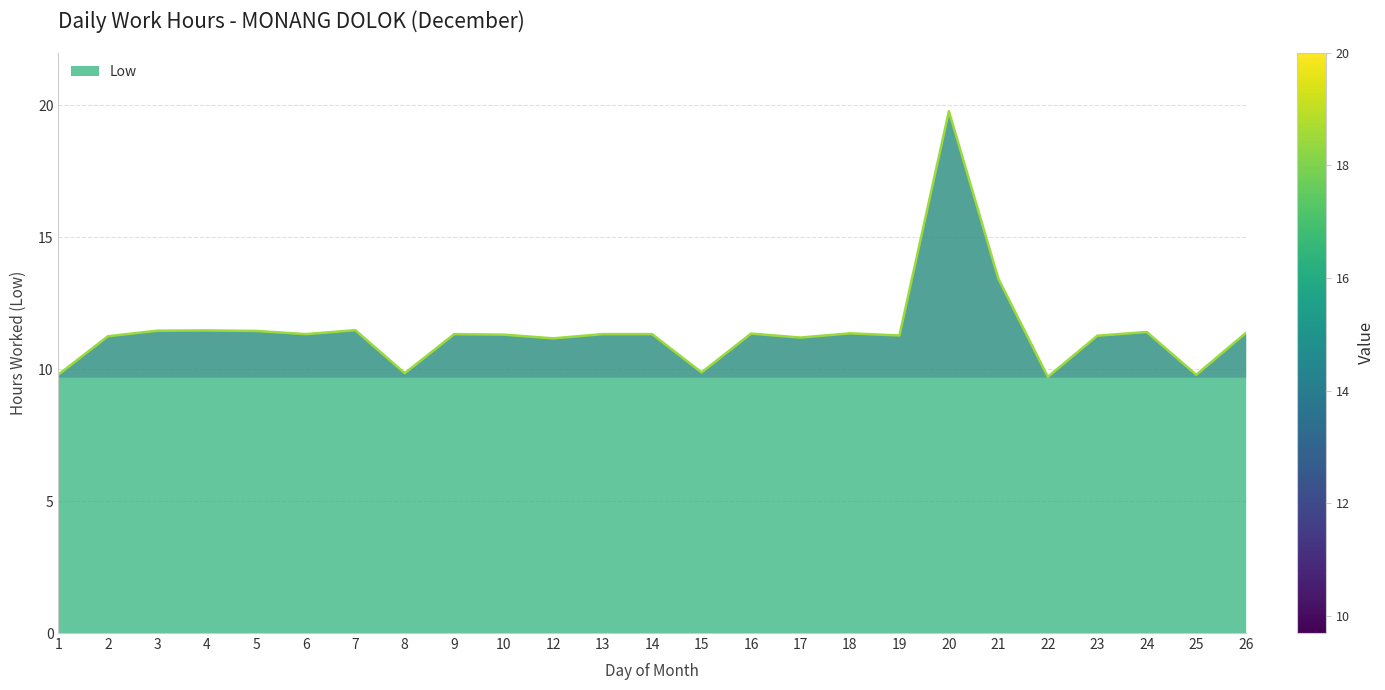

Which category has the highest value across all series?

20